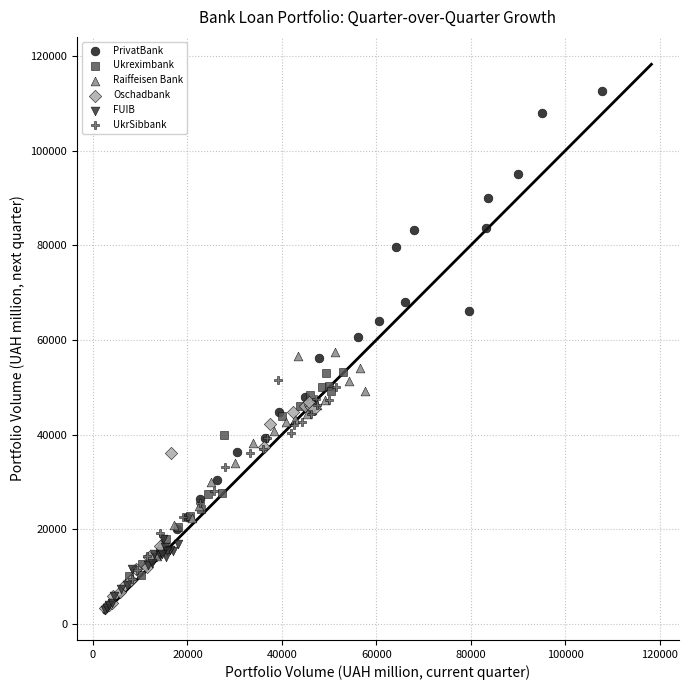

Which series has the widest spread of Y values?

PrivatBank